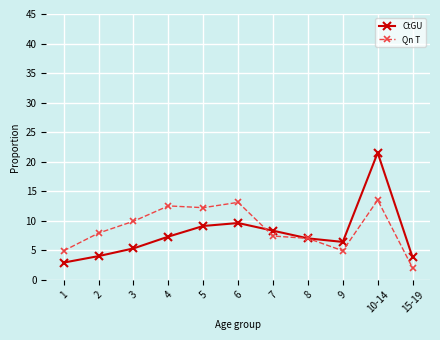

True or false: Qn T has more than 0 points higher than both neighbors.

True